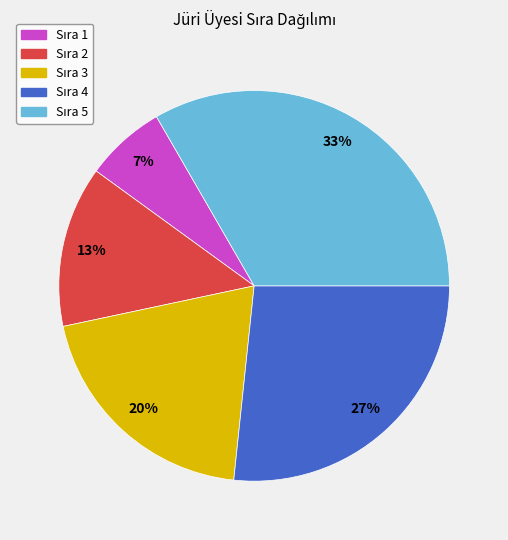

To the nearest percent, what is the average slice percentage?

20%